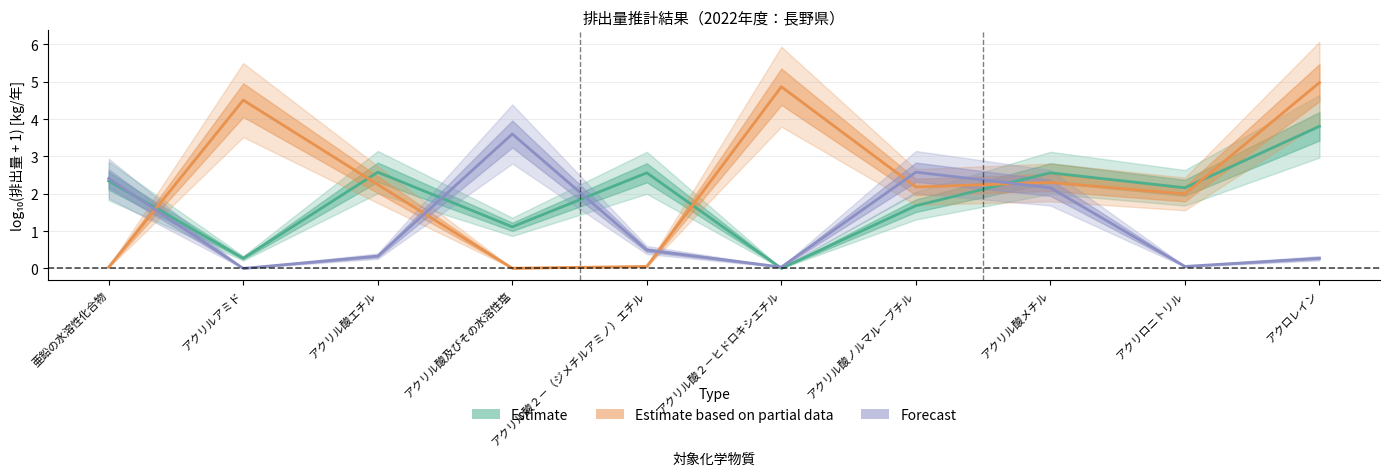

What is the difference between the highest and lowest values at アクリル酸ノルマル－ブチル?

0.9